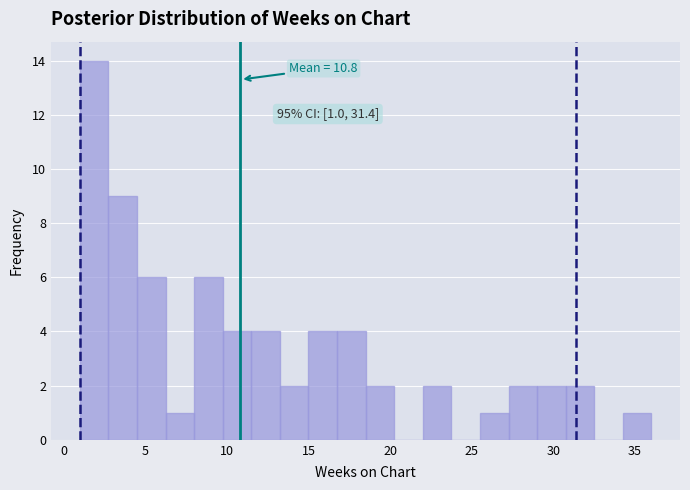

Around what value on the x-axis is the tallest bar? Give the approximate position of its centre, as read against the axis.

2.0